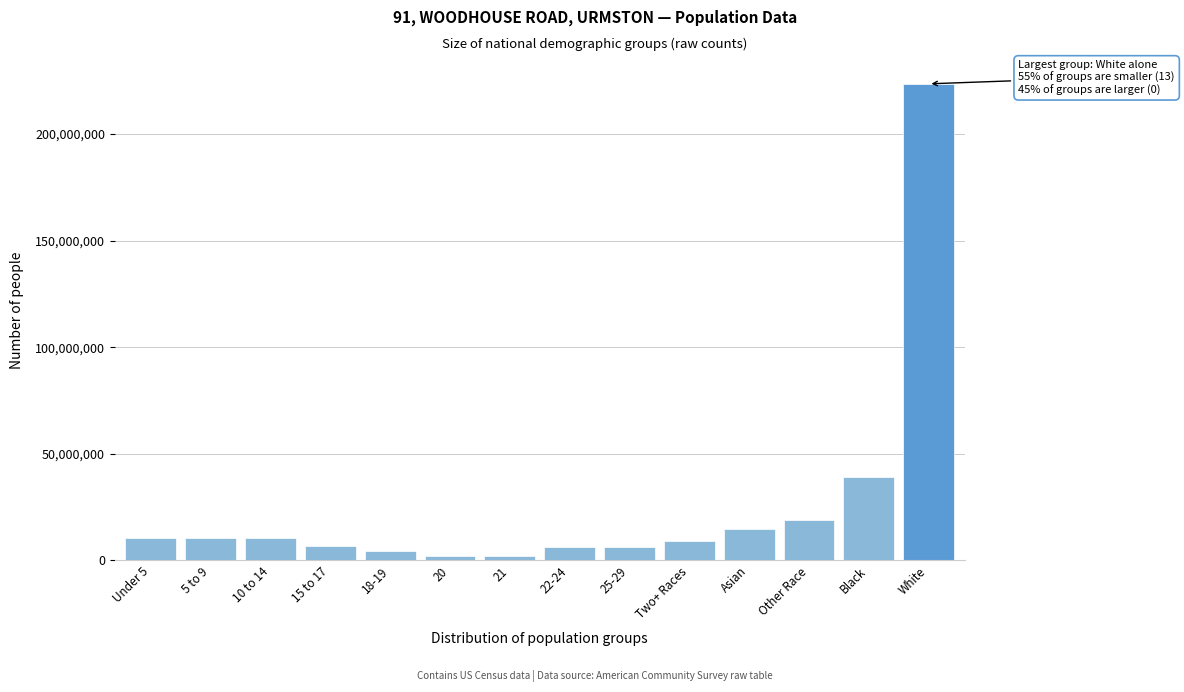

What is the maximum value shown in the chart?

223553265